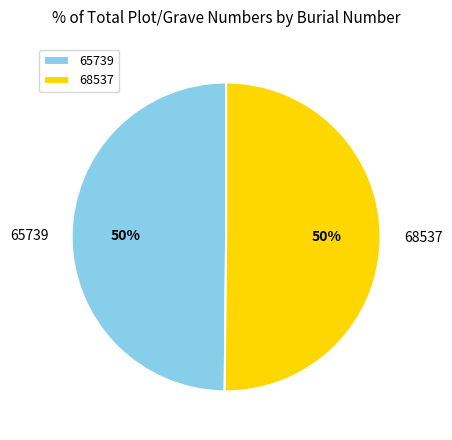

Do 65739 and 68537 together represent more than half of the pie?

Yes